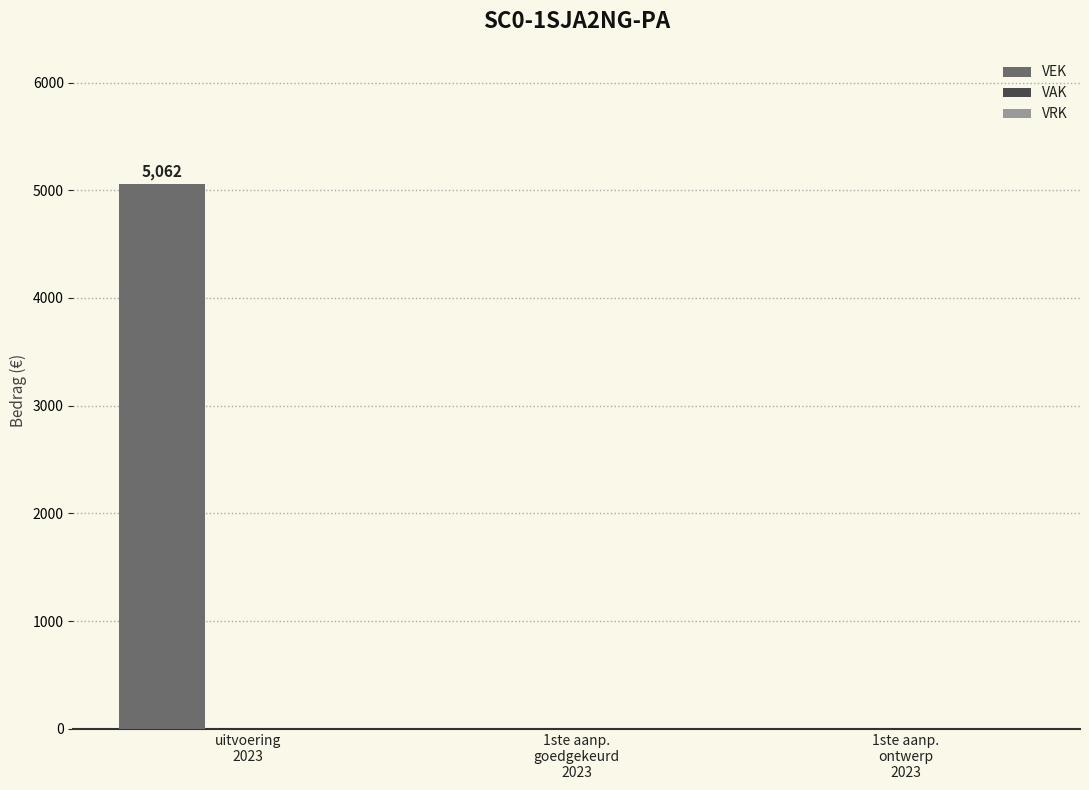

What is the sum of all values?

5062